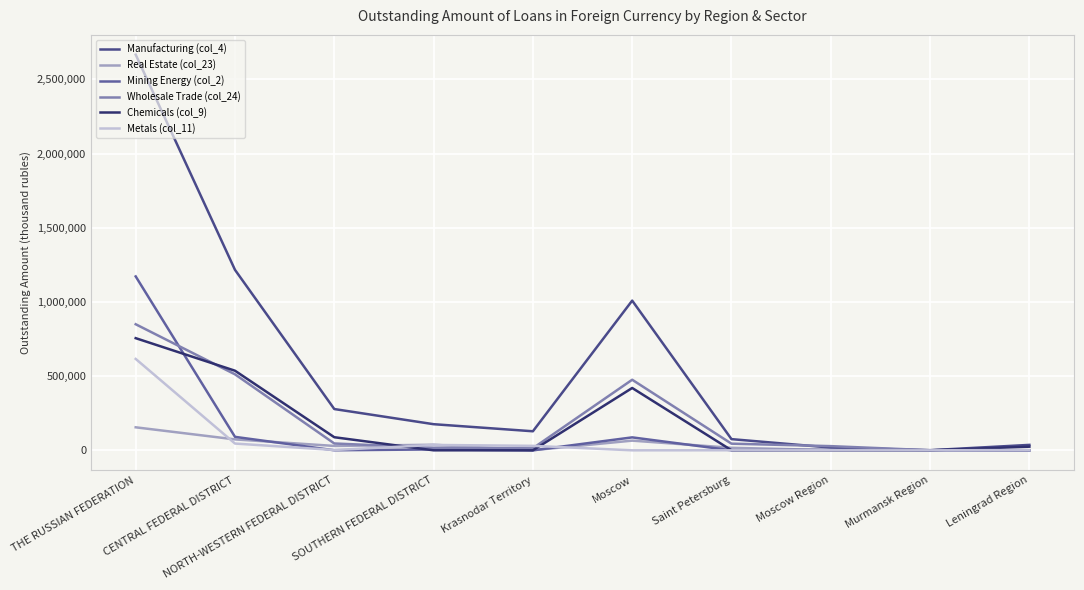

What is the difference between the second highest and minimum values in the Chemicals (col_9) series?

536523